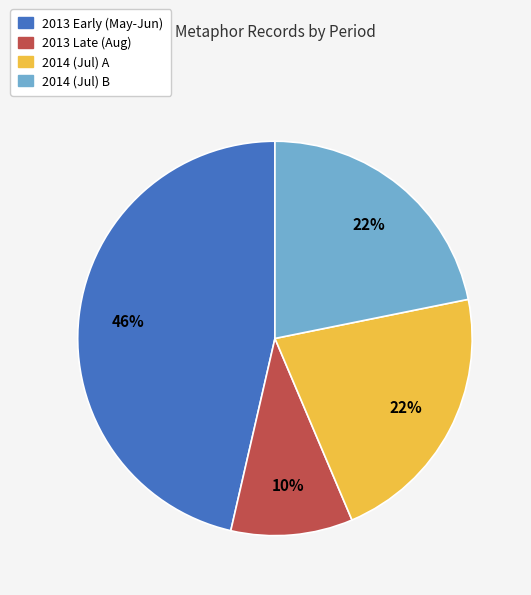

To the nearest percent, what is the average slice percentage?

25%